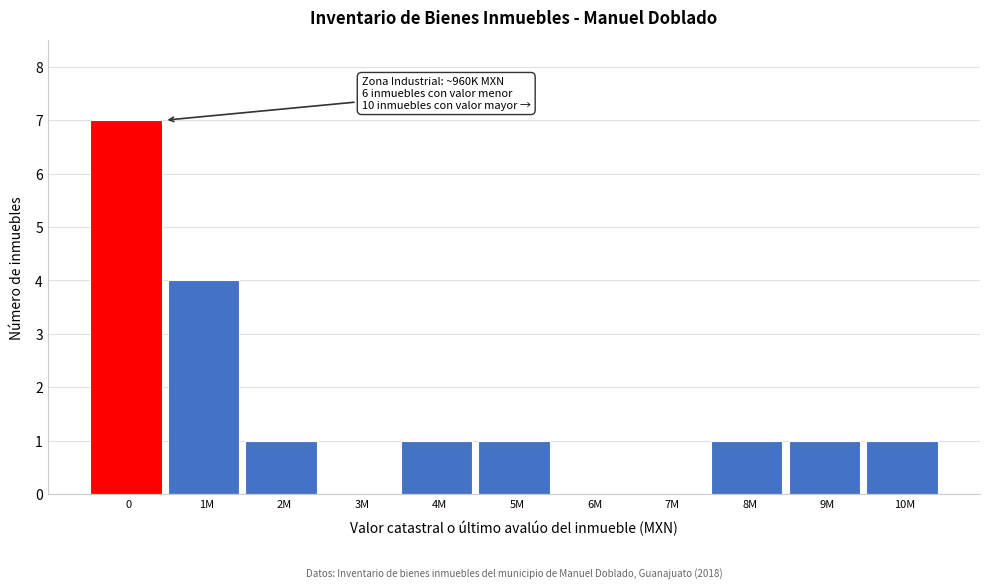

Reading left to right, list all the values displayed in this chart.

0=7	1M=4	2M=1	3M=0	4M=1	5M=1	6M=0	7M=0	8M=1	9M=1	10M=1